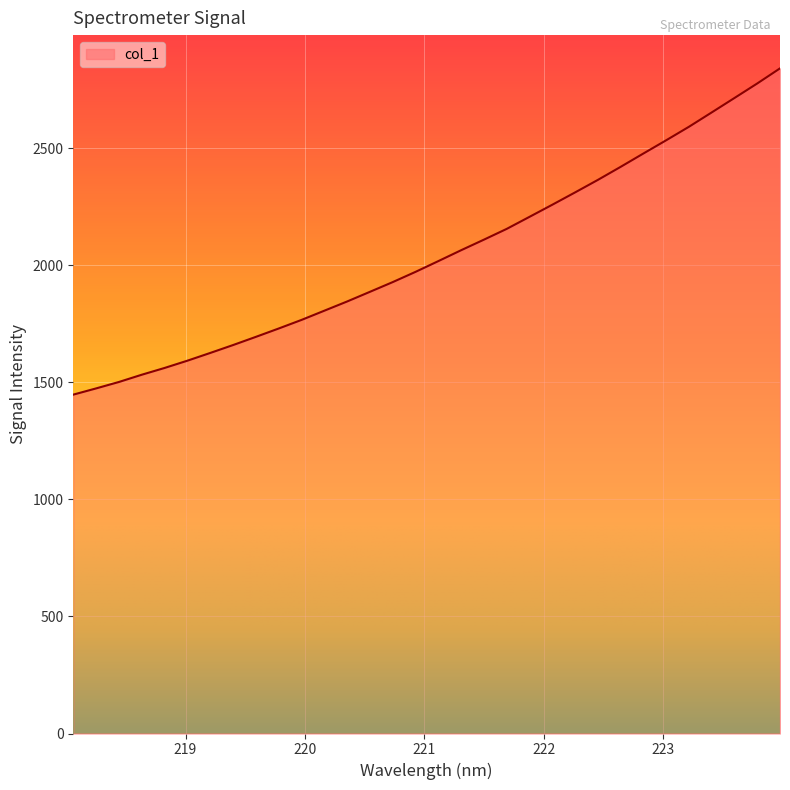

How many lines are shown in the chart?

1